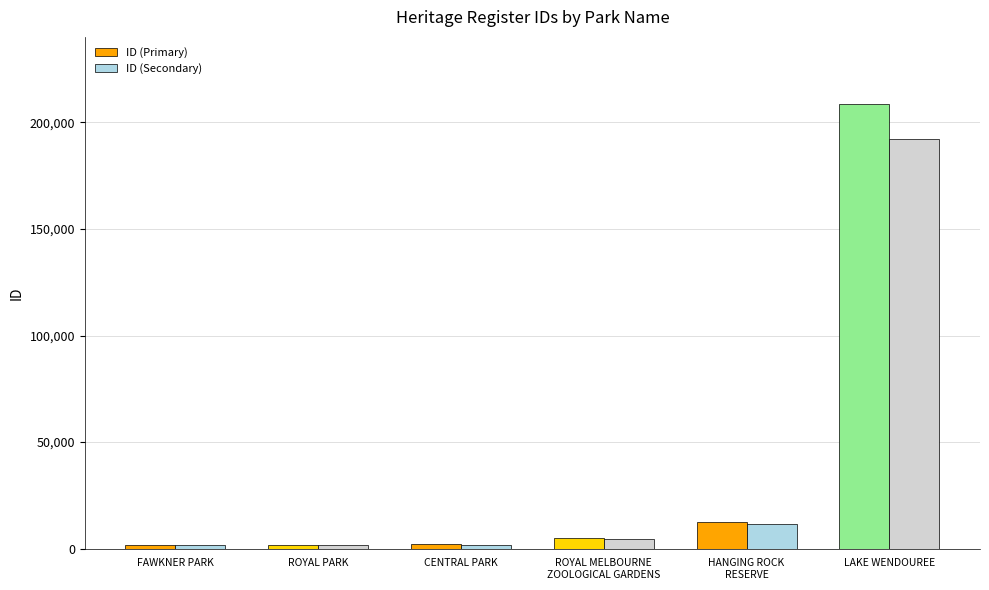

Which category has the highest value in the ID (Secondary) series?

LAKE WENDOUREE